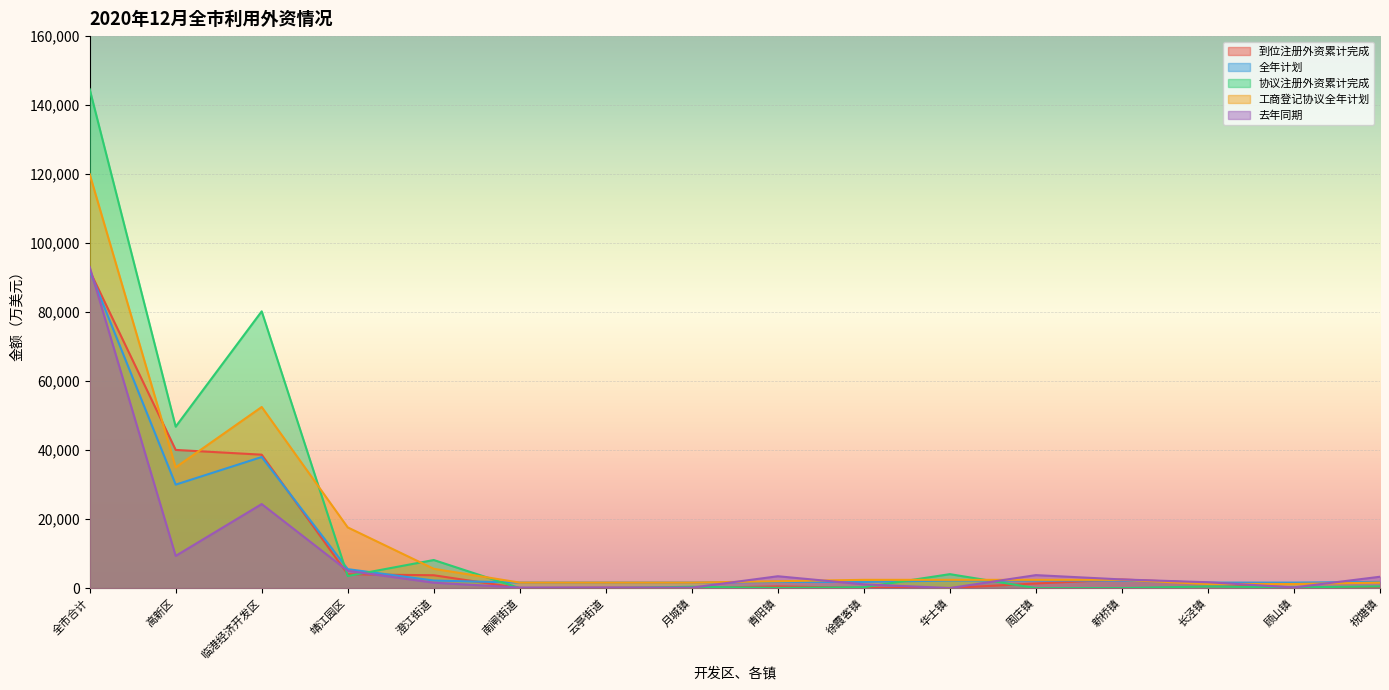

Which series changed the most between 青阳镇 and 新桥镇?

到位注册外资累计完成